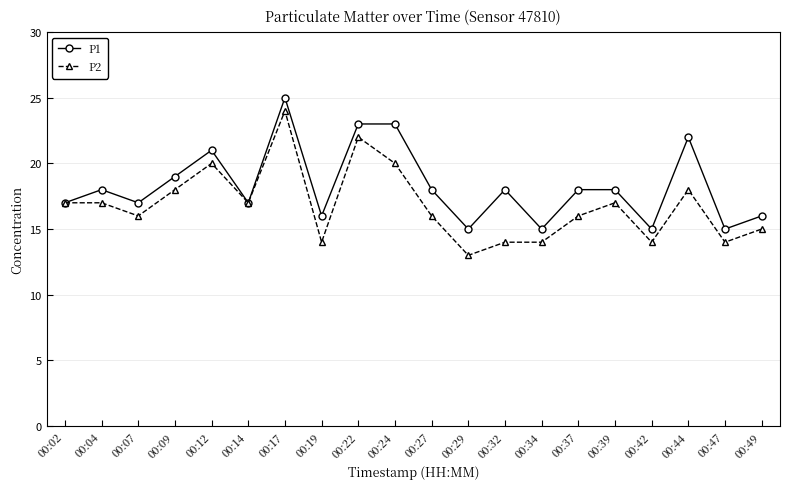

How many categories are shown in the chart?

20